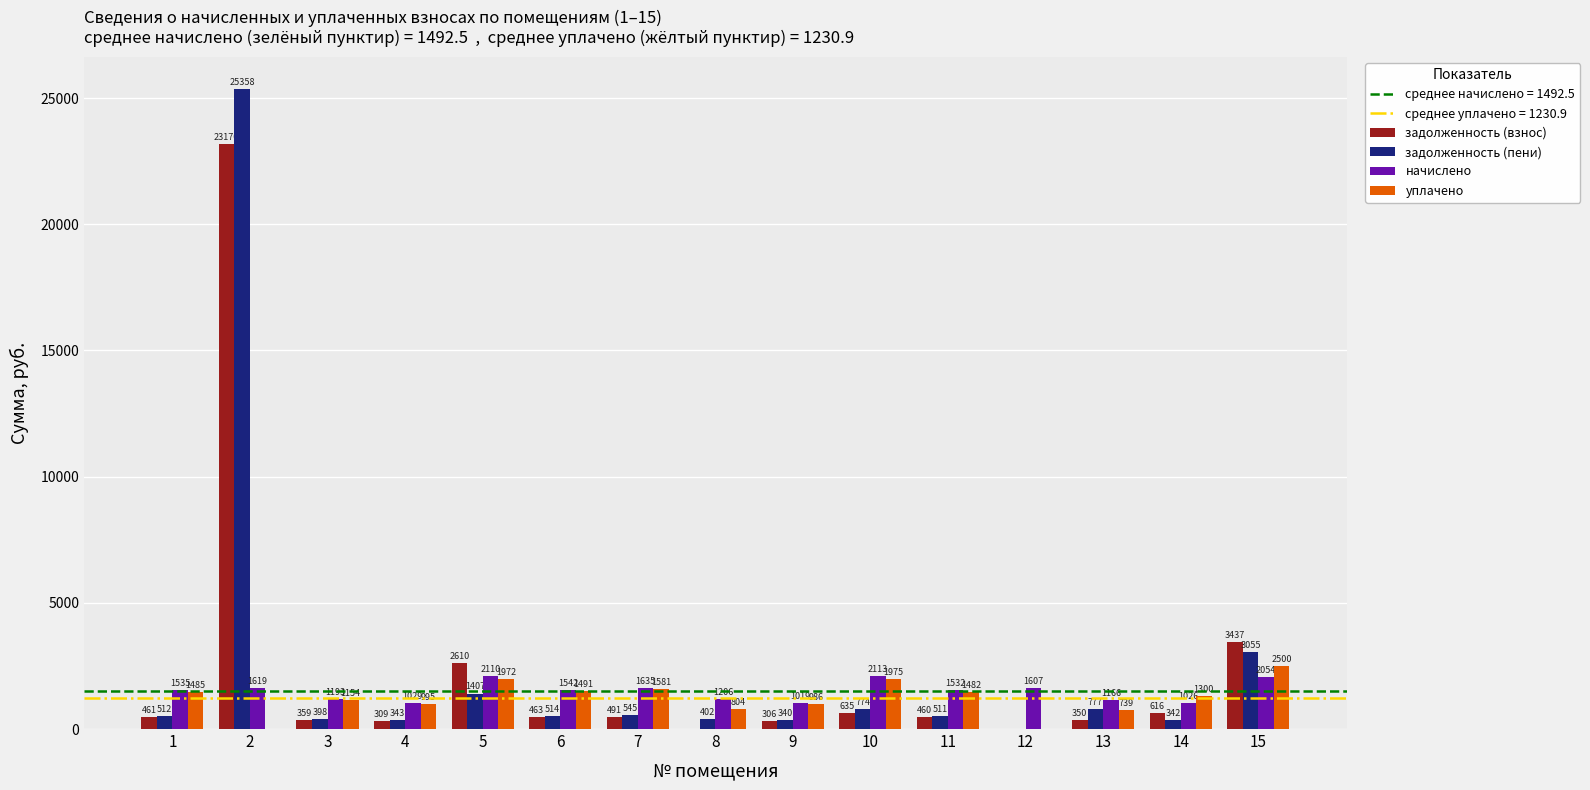

Where is задолженность (взнос) nearest to the value 11585?

15